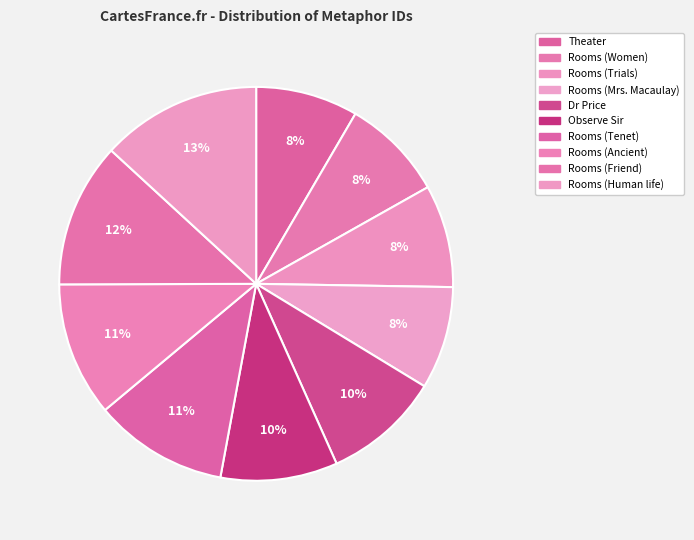

What percentage is the Rooms (Human life) slice, to the nearest percent?

13%